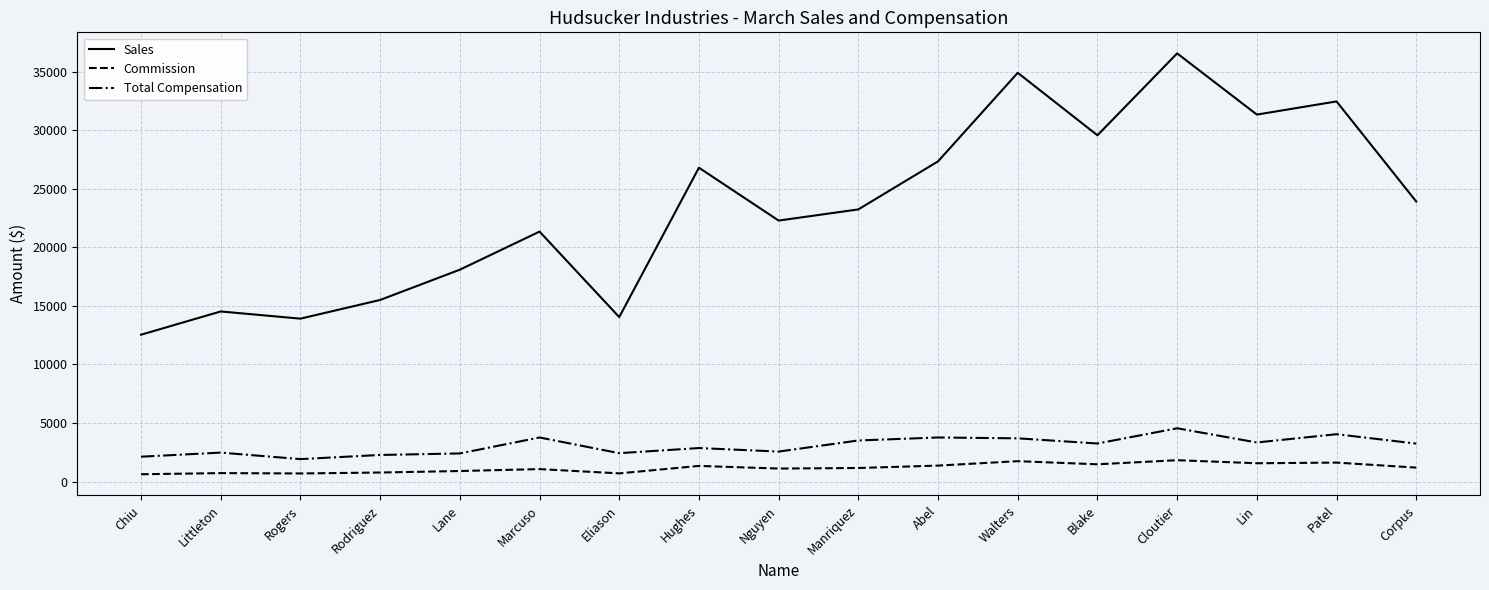

What is the difference between the maximum and minimum values in the Sales series?

24017.0